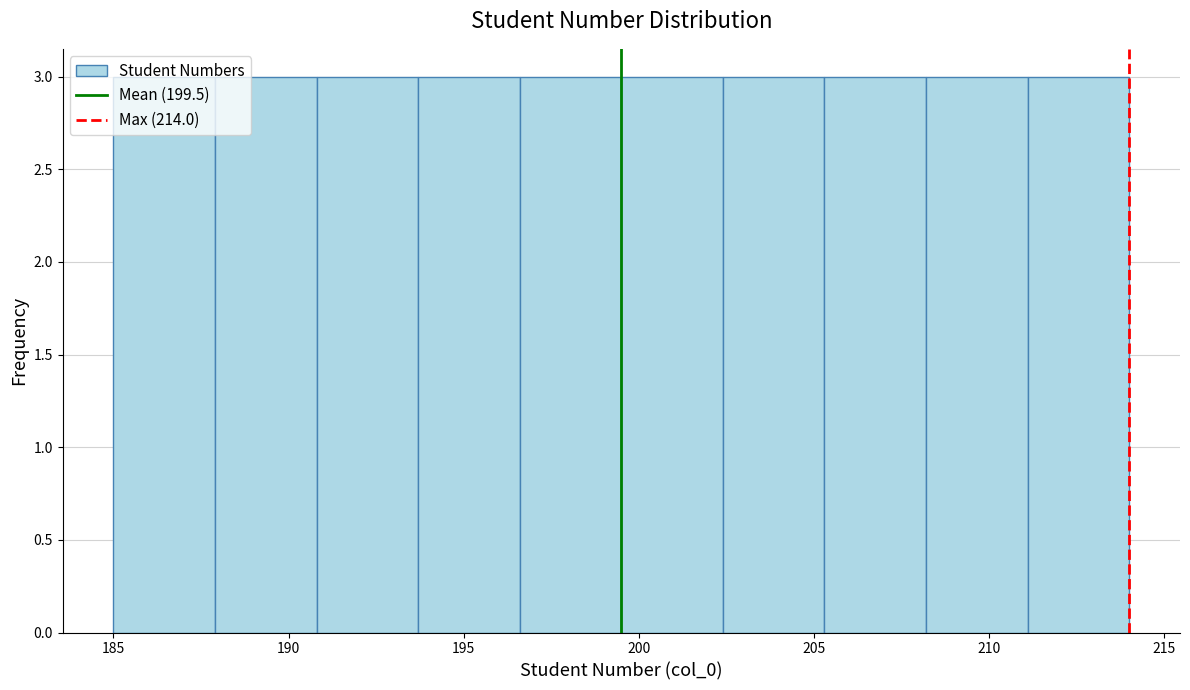

What is the height of the bar covering 208.2 to 211.1 on the x-axis? Neither the bar edges nor the heights are printed on the chart, so give them approximately, as read against the axes.

3